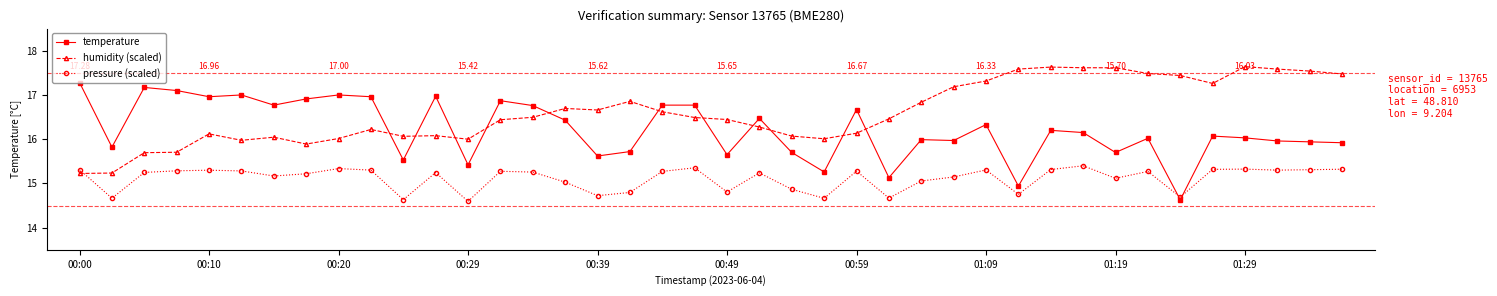

True or false: pressure (scaled) has more than 1 interior local peaks.

True